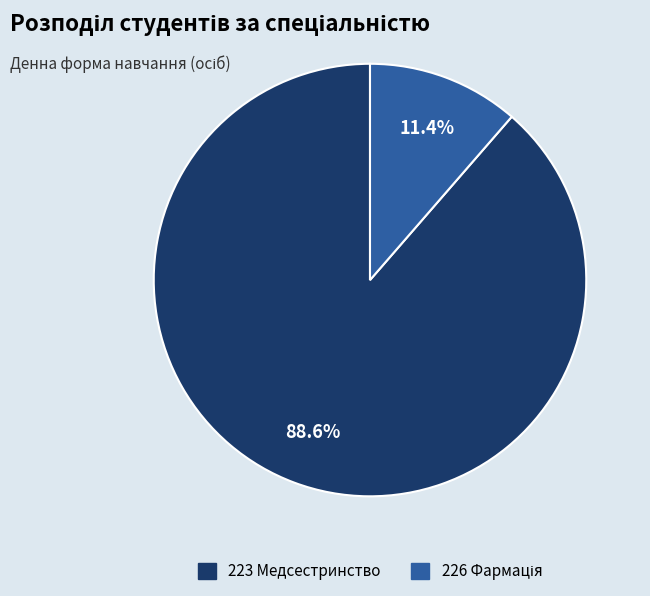

Combined, what portion of the pie is 223 and 226?

100.0%